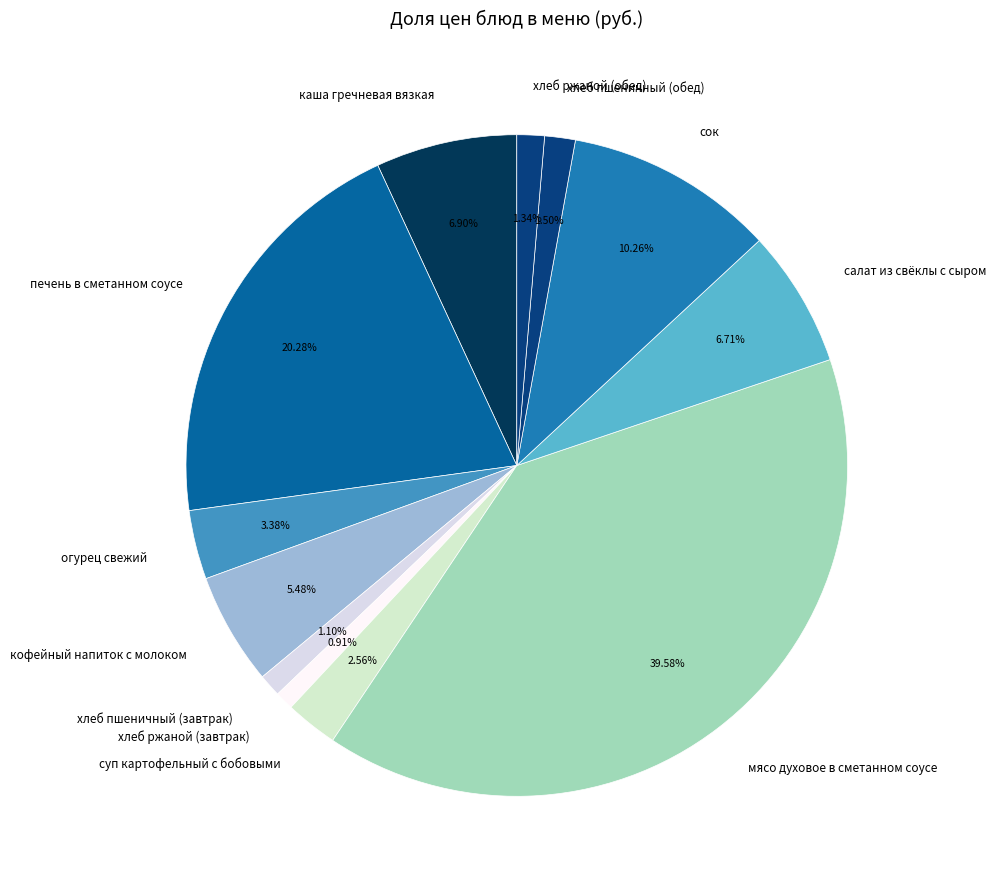

Between сок and мясо духовое в сметанном соусе, which is larger?

мясо духовое в сметанном соусе